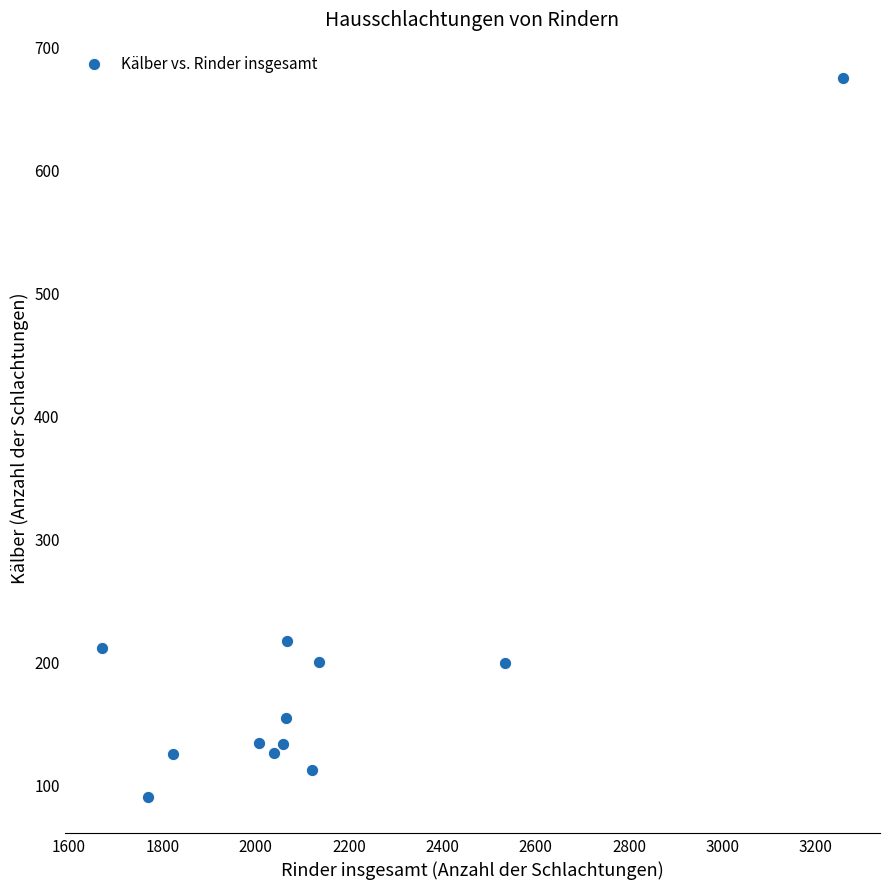

What is the range of X values (max minus min)?

1588